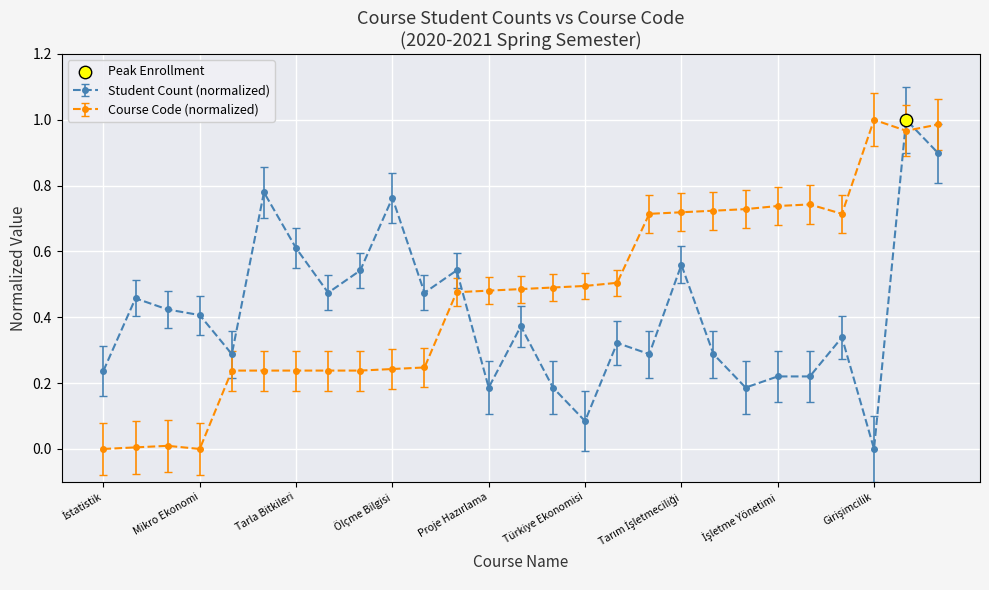

What is the sum of all Student Count (normalized) values?

11.2